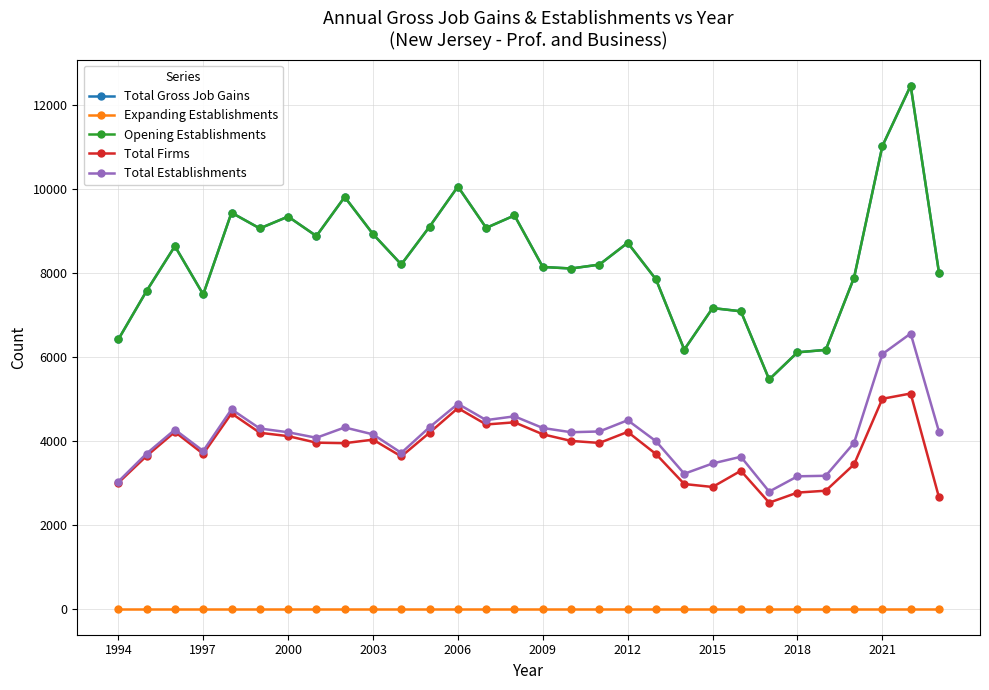

Does the chart have visible grid lines?

Yes